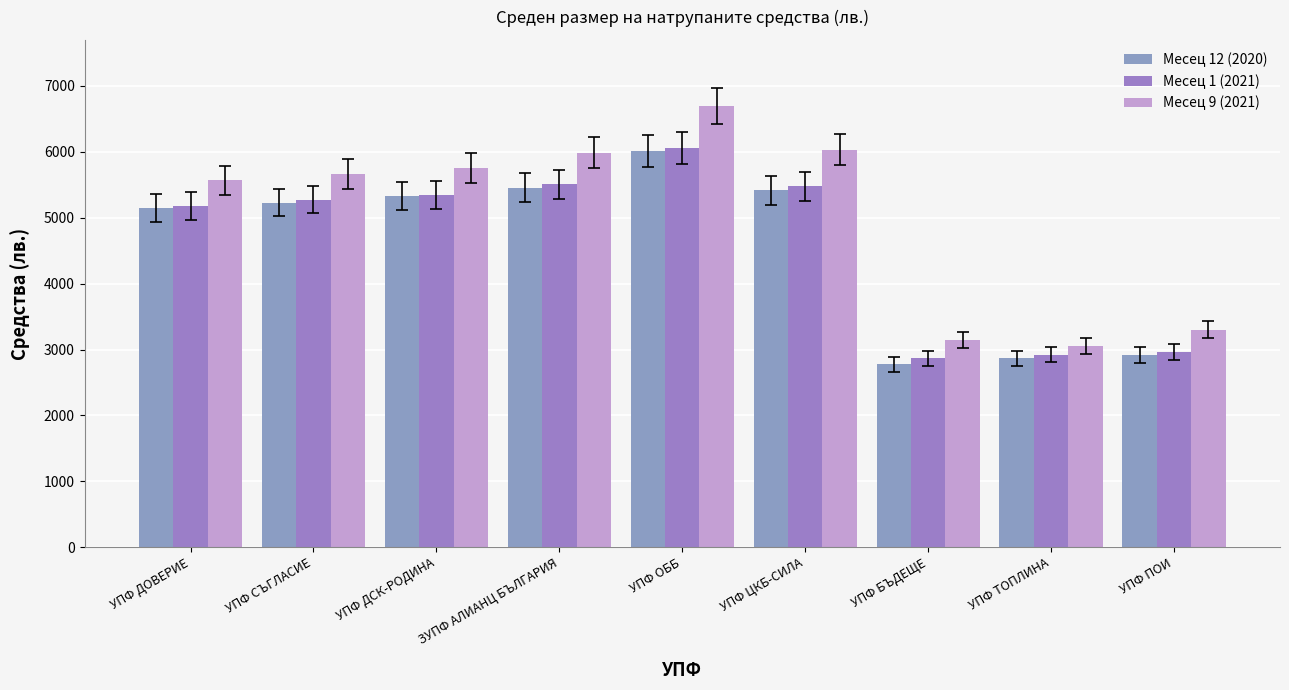

Which category has the highest value in the Месец 9 (2021) series?

УПФ ОББ